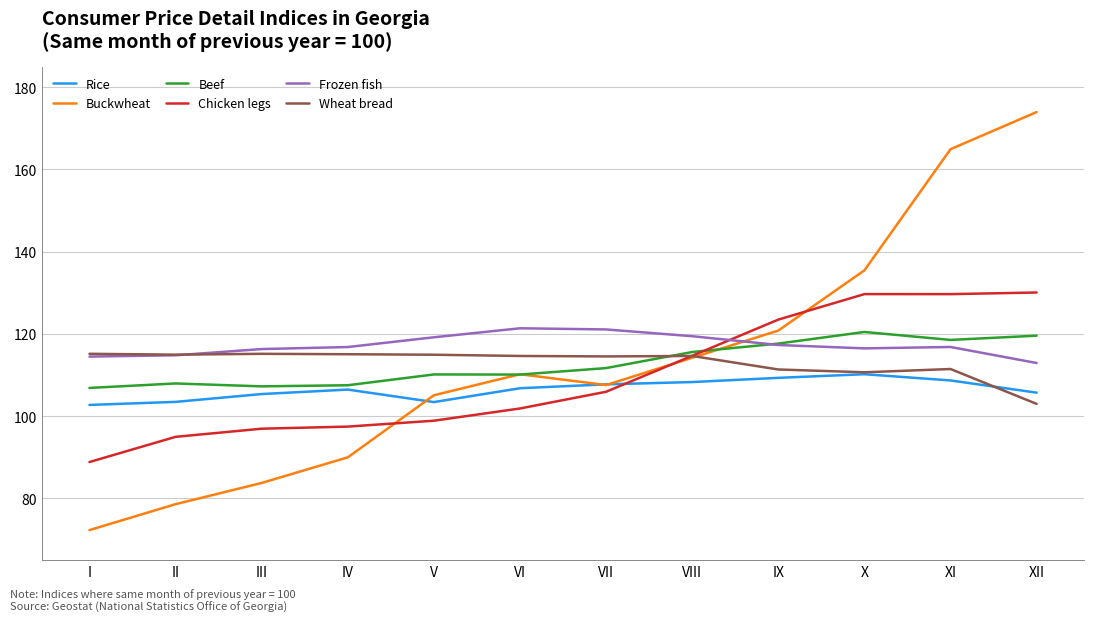

What is the smallest value displayed?

72.3